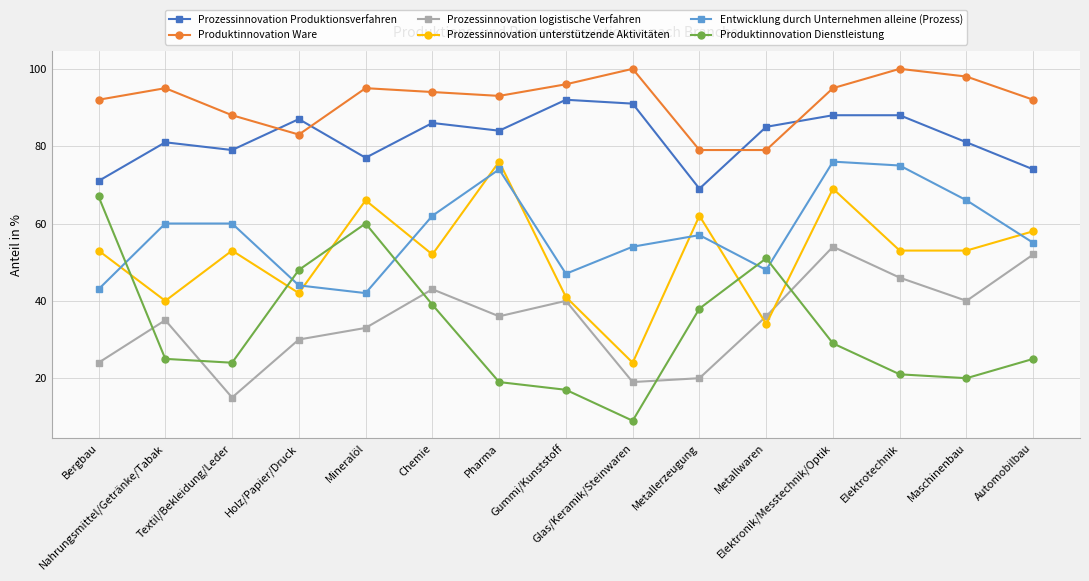

What is the value of the Entwicklung durch Unternehmen alleine (Prozess) point at the 4th from the left?

44